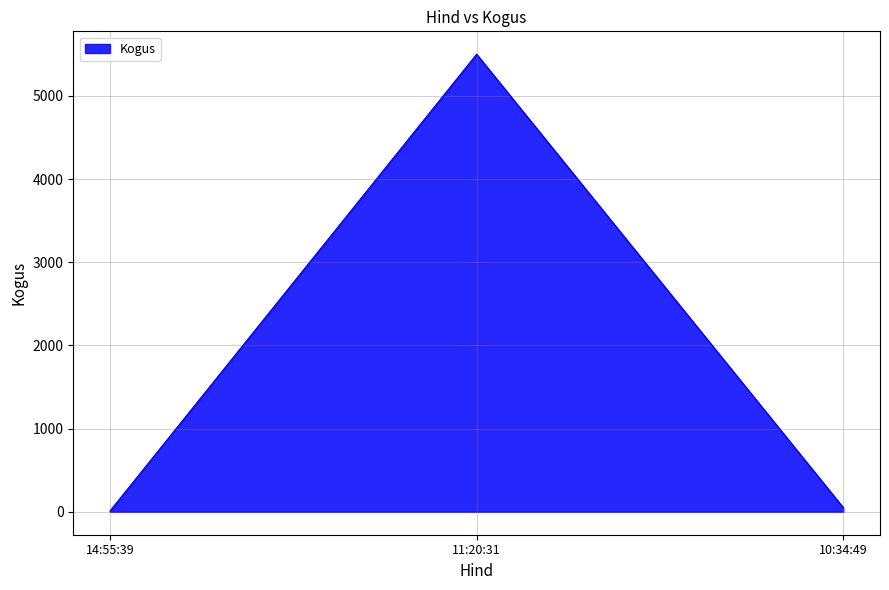

What is the change in value from 11:20:31 to 10:34:49?

-5450